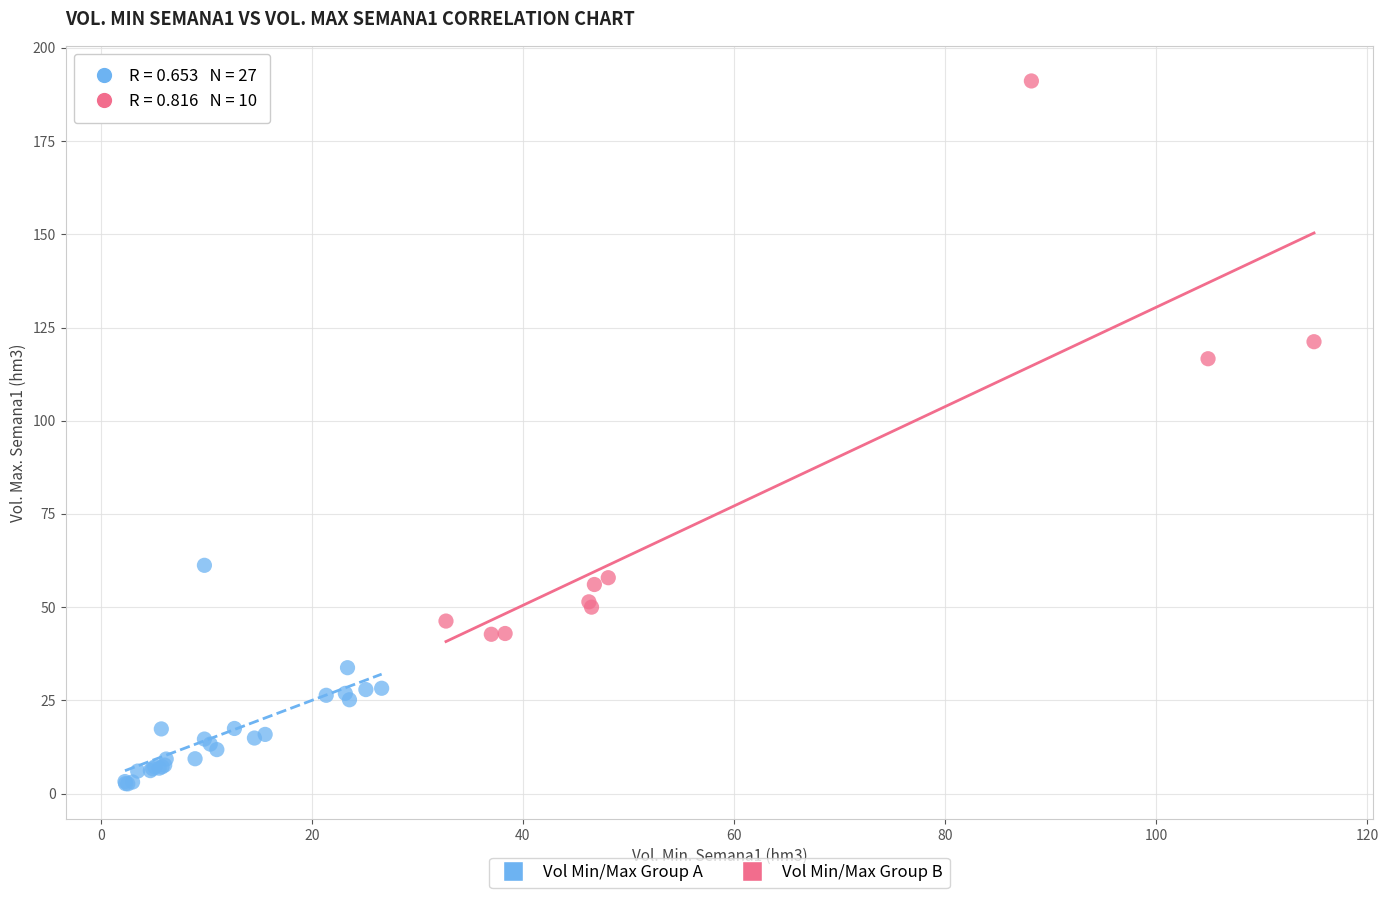

Which series reaches the maximum Y coordinate?

Vol Min/Max Group B